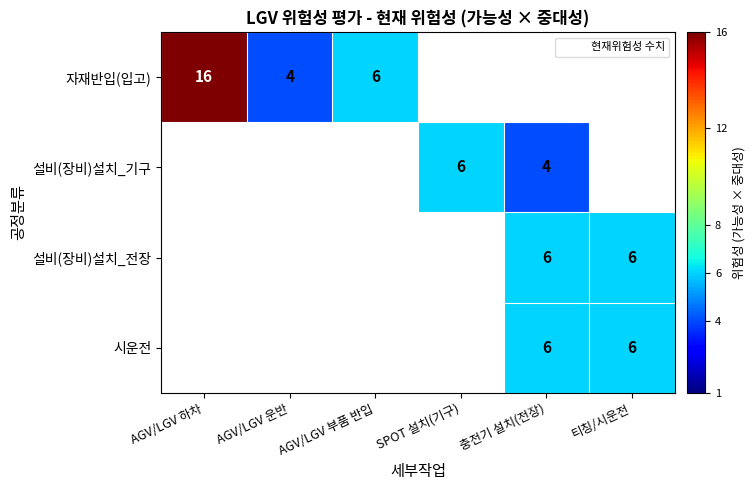

The 자재반입(입고) series shows 4 at AGV/LGV 운반. True or false?

True